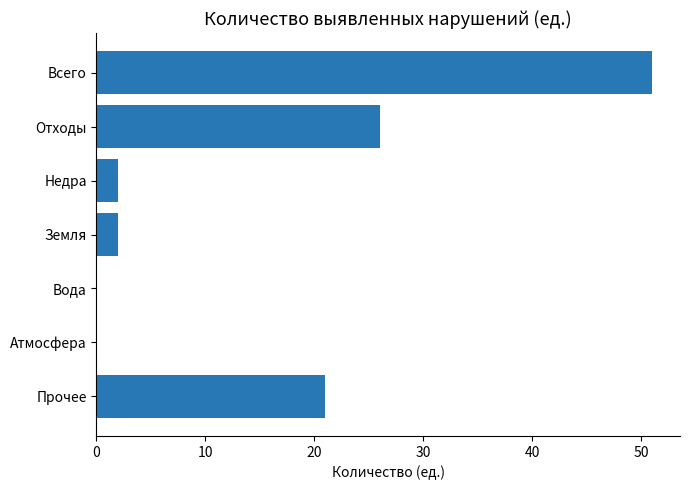

What is the sum of the values at Атмосфера and Отходы?

26